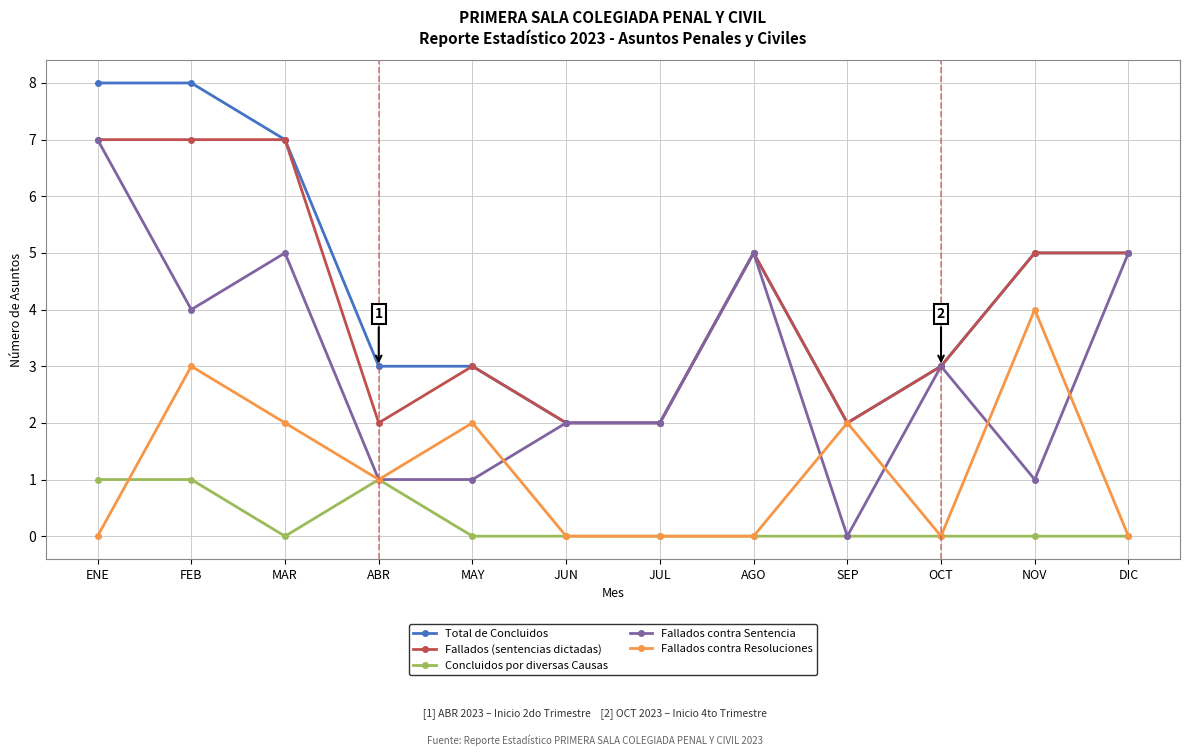

What is the difference between the maximum and minimum values in the Fallados (sentencias dictadas) series?

5